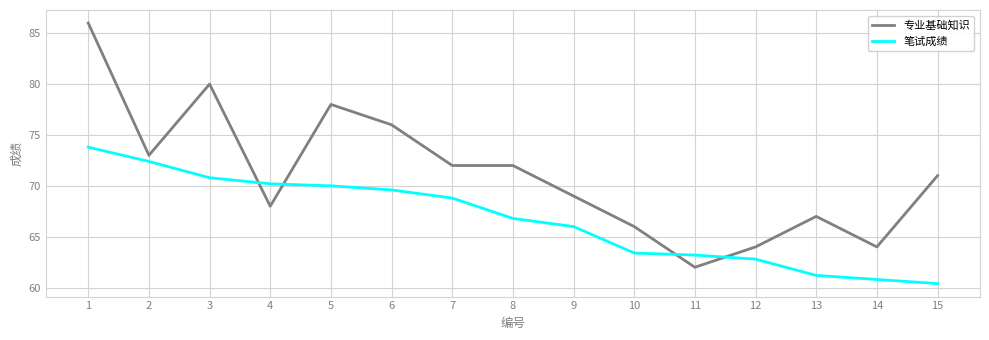

What is the sum of the 专业基础知识 values at 7 and 1?

158.0